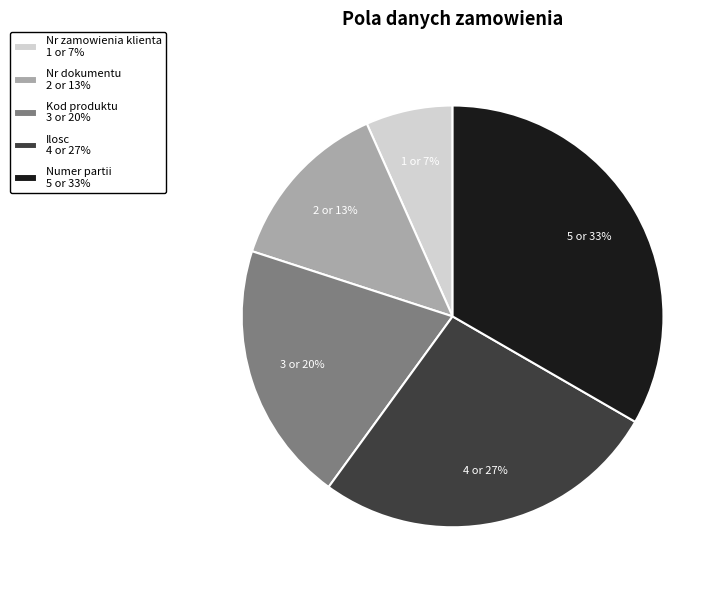

What is the smallest slice in the pie chart?

Nr zamowienia klienta